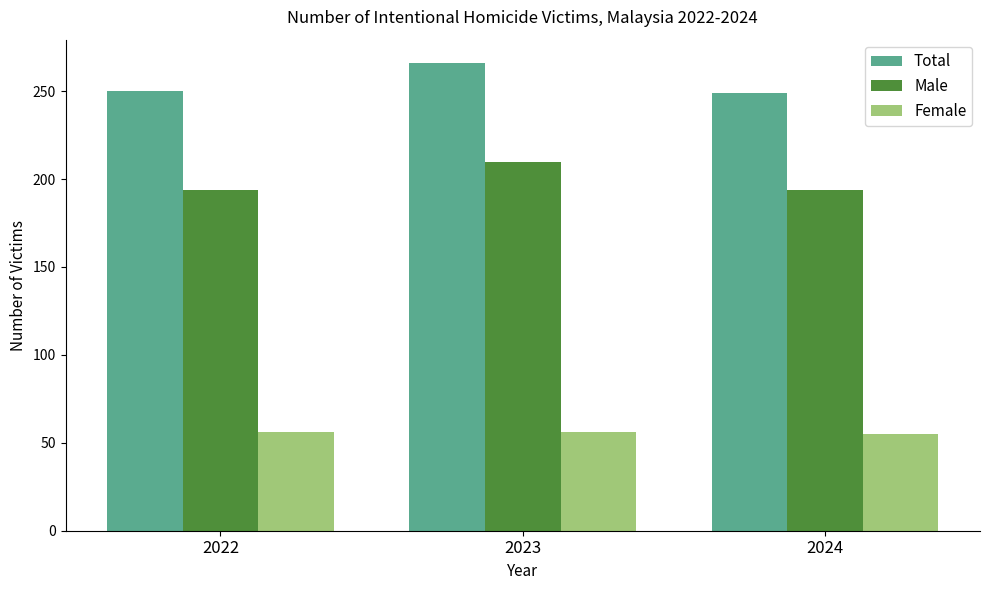

Rank the series at 2023 from highest to lowest value.

Total, Male, Female